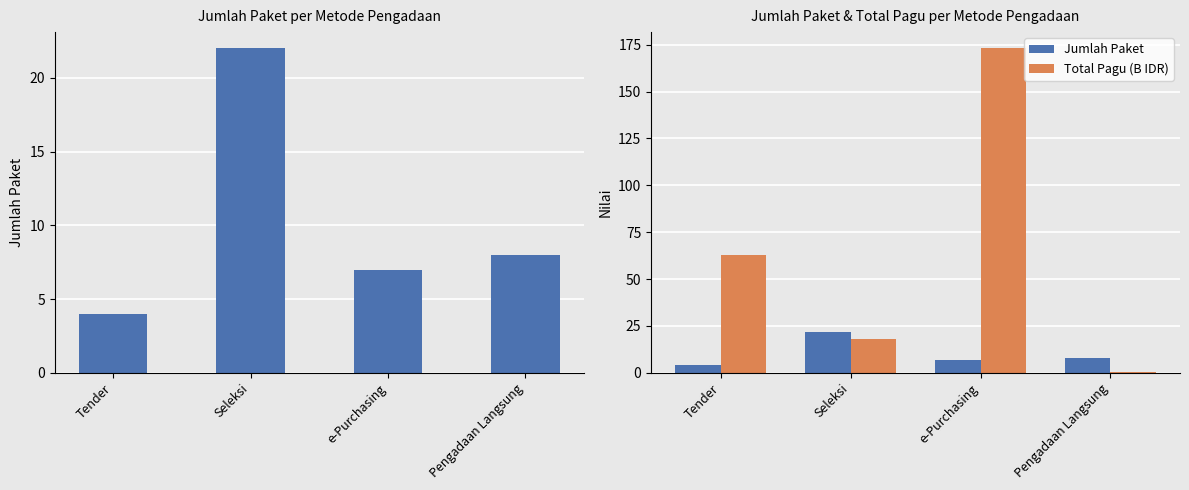

At which label does Jumlah Paket first exceed 8?

Seleksi